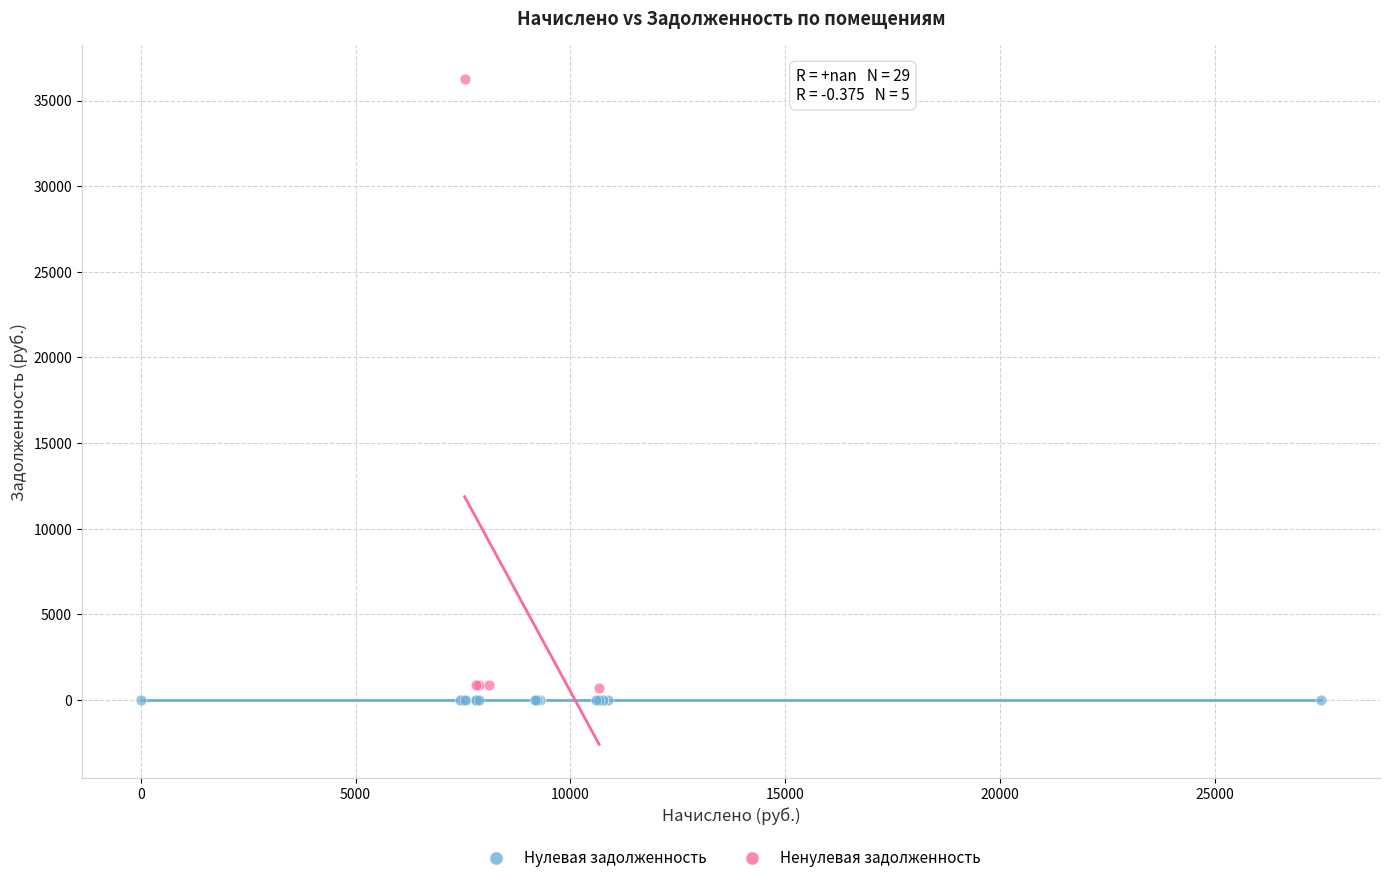

Which series reaches the maximum Y coordinate?

Ненулевая задолженность